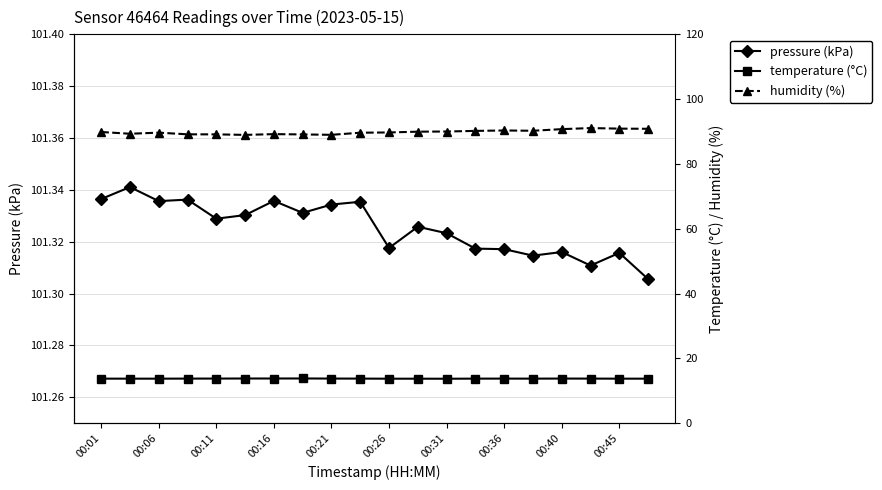

Reading left to right, what are all the values shown in this chart?

pressure (kPa): 101.3	101.3	101.3	101.3	101.3	101.3	101.3	101.3	101.3	101.3	101.3	101.3	101.3	101.3	101.3	101.3	101.3	101.3	101.3	101.3
temperature (°C): 13.8	13.7	13.7	13.8	13.8	13.8	13.8	13.8	13.8	13.8	13.7	13.7	13.7	13.8	13.8	13.8	13.8	13.8	13.7	13.7
humidity (%): 89.9	89.3	89.7	89.1	89.1	89.0	89.2	89.1	89.0	89.6	89.7	90.0	90.0	90.2	90.3	90.2	90.7	91.1	90.9	90.8